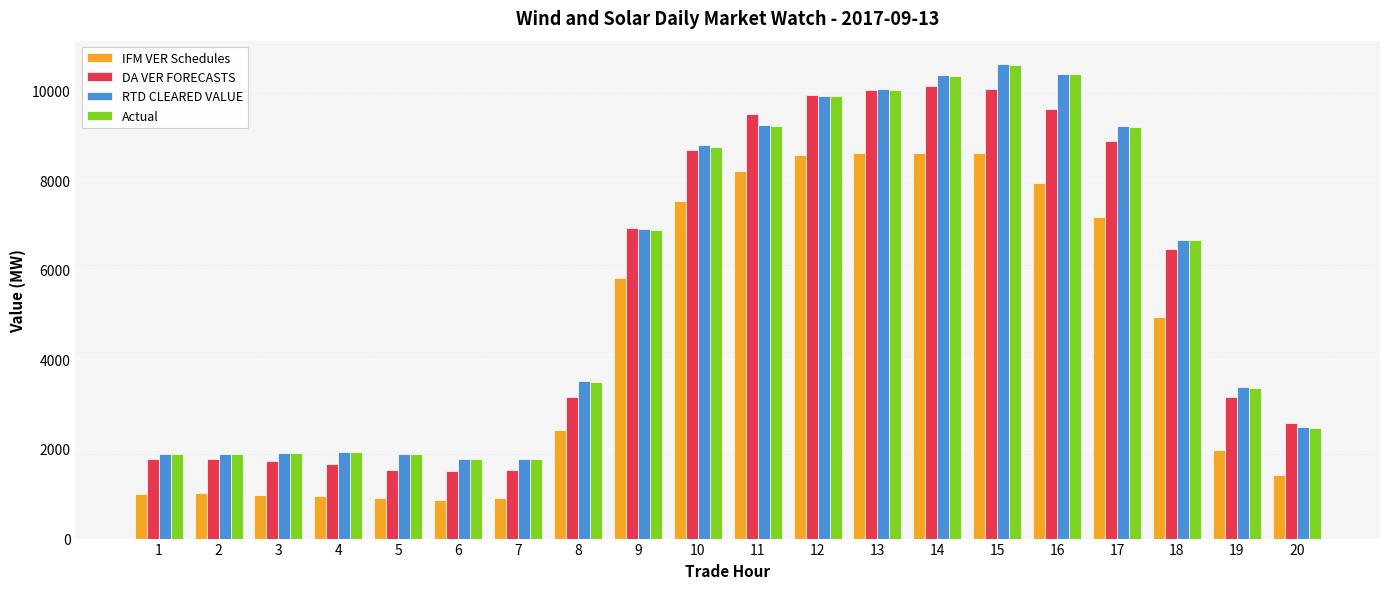

Does the chart contain stacked bars?

No